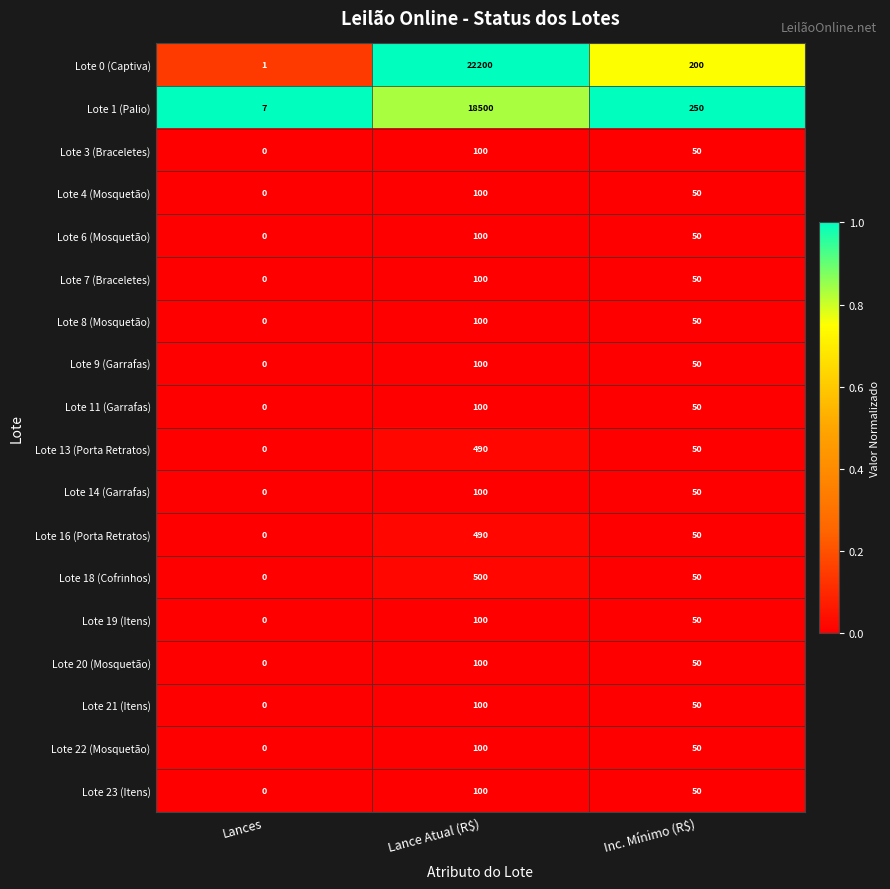

The Lote 20 (Mosquetão) series shows 70 at Inc. Mínimo (R$). True or false?

False